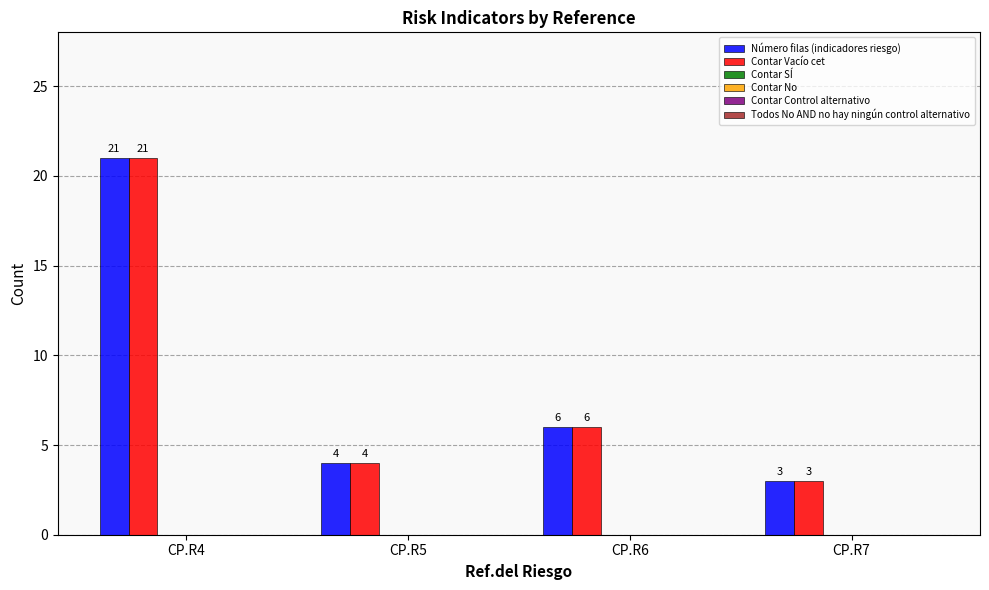

Does the chart contain stacked bars?

No